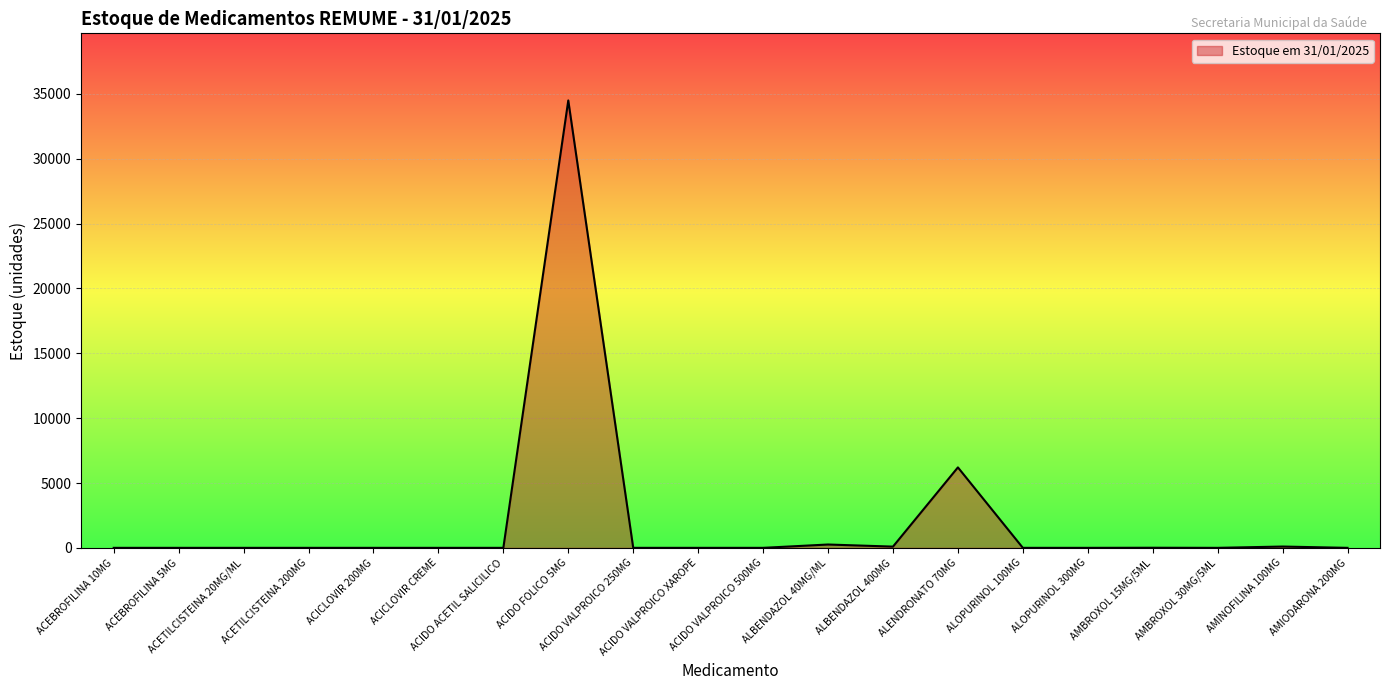

What is the difference between the second highest and second lowest values?

6204